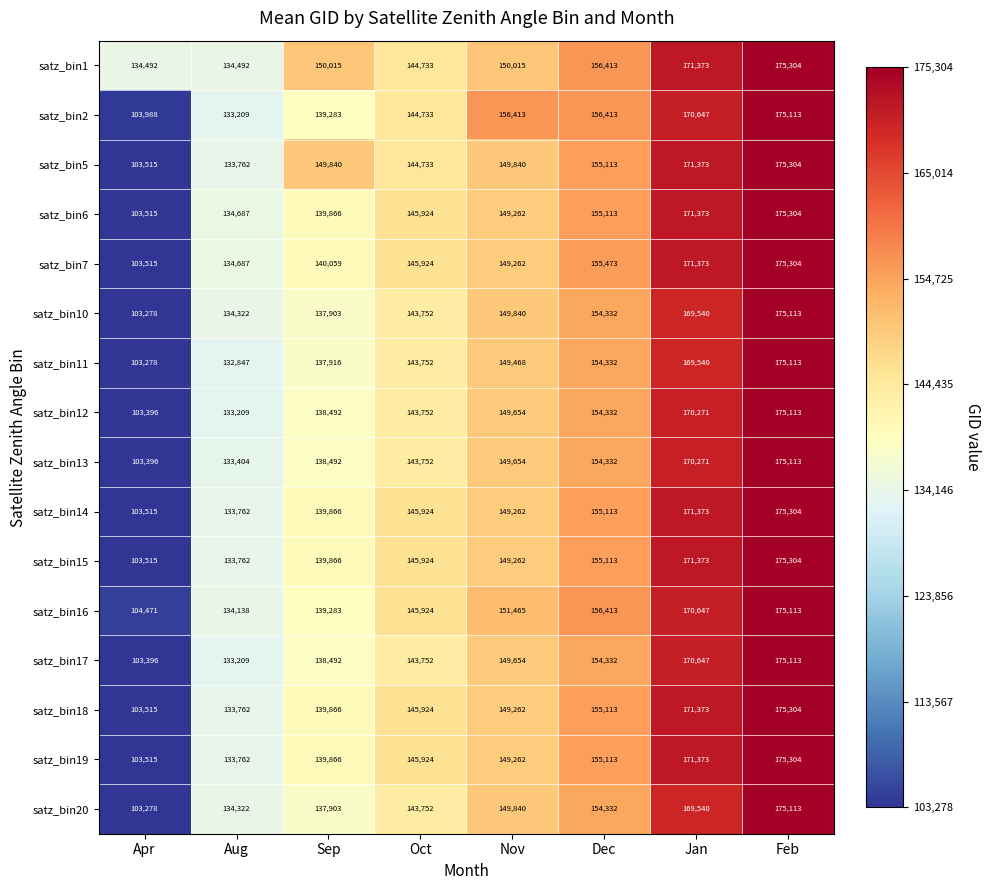

True or false: satz_bin11 has a value of 143515 at Apr.

False